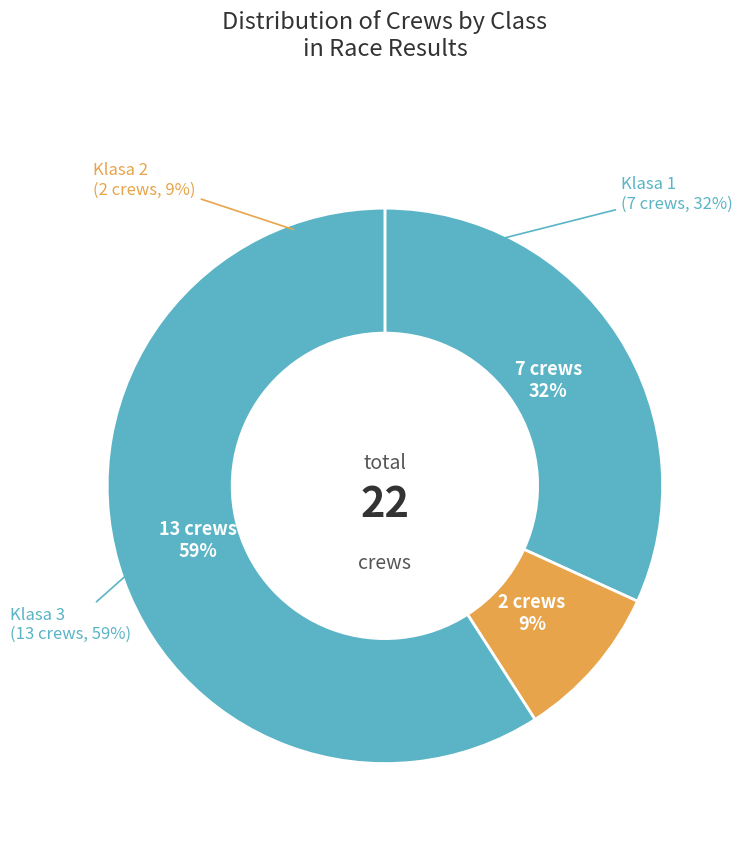

How many slices are in this pie chart?

3